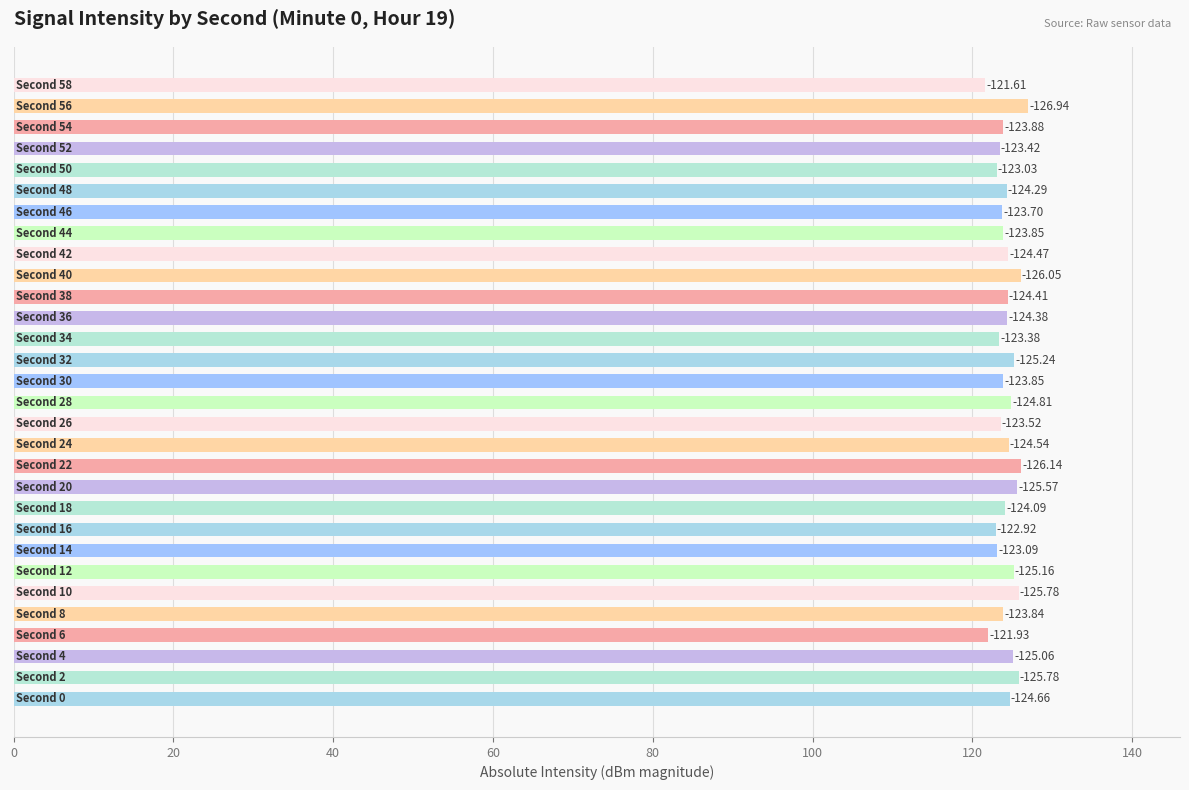

How many bars are there in total?

30